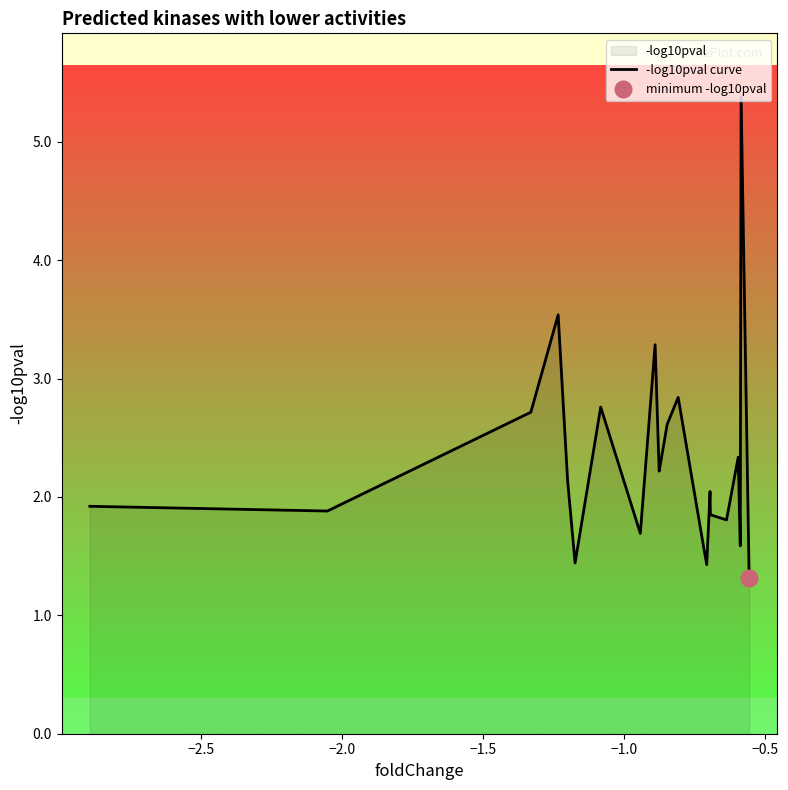

How many lines are shown in the chart?

1